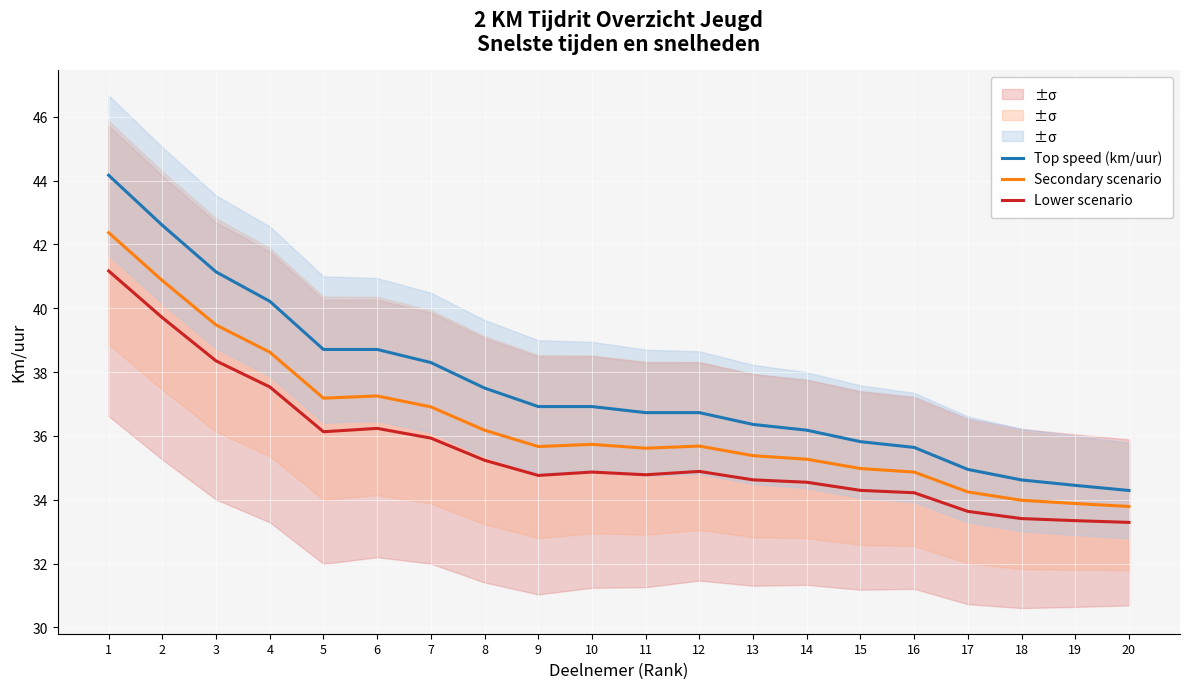

What is the maximum value shown in the chart?

44.2